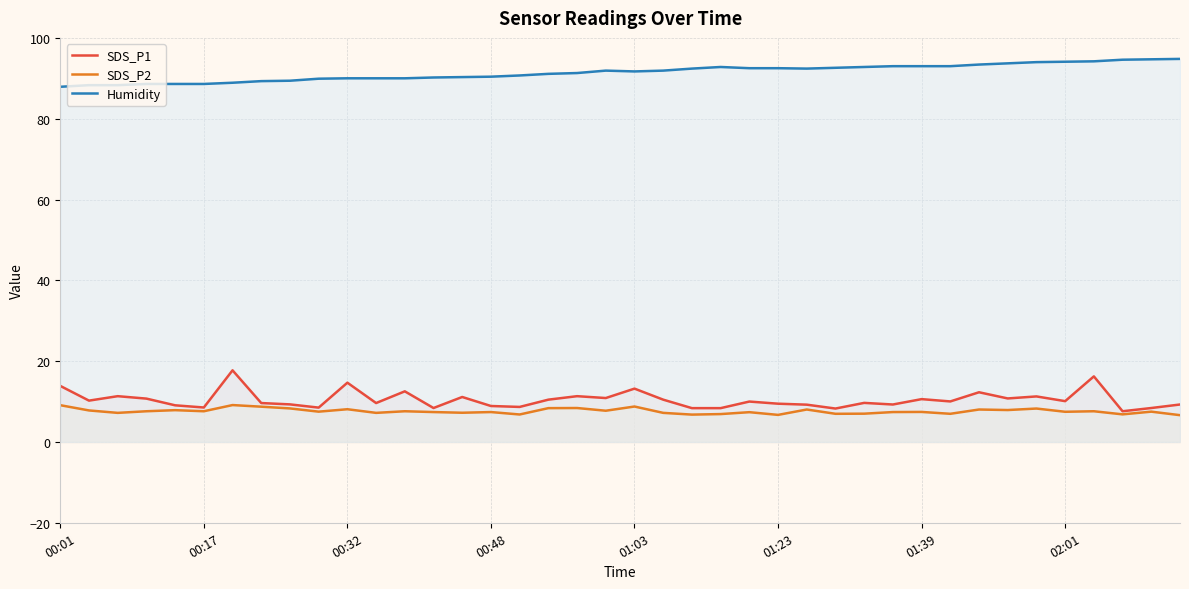

What is the maximum value shown in the chart?

94.8